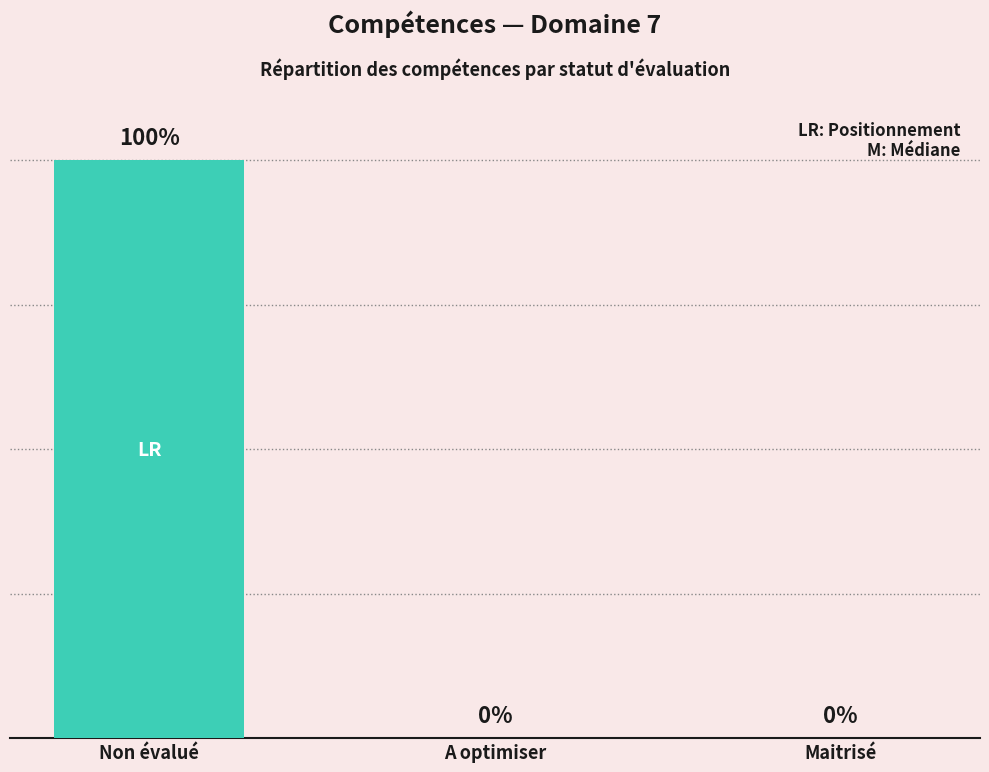

Are the bars horizontal?

No